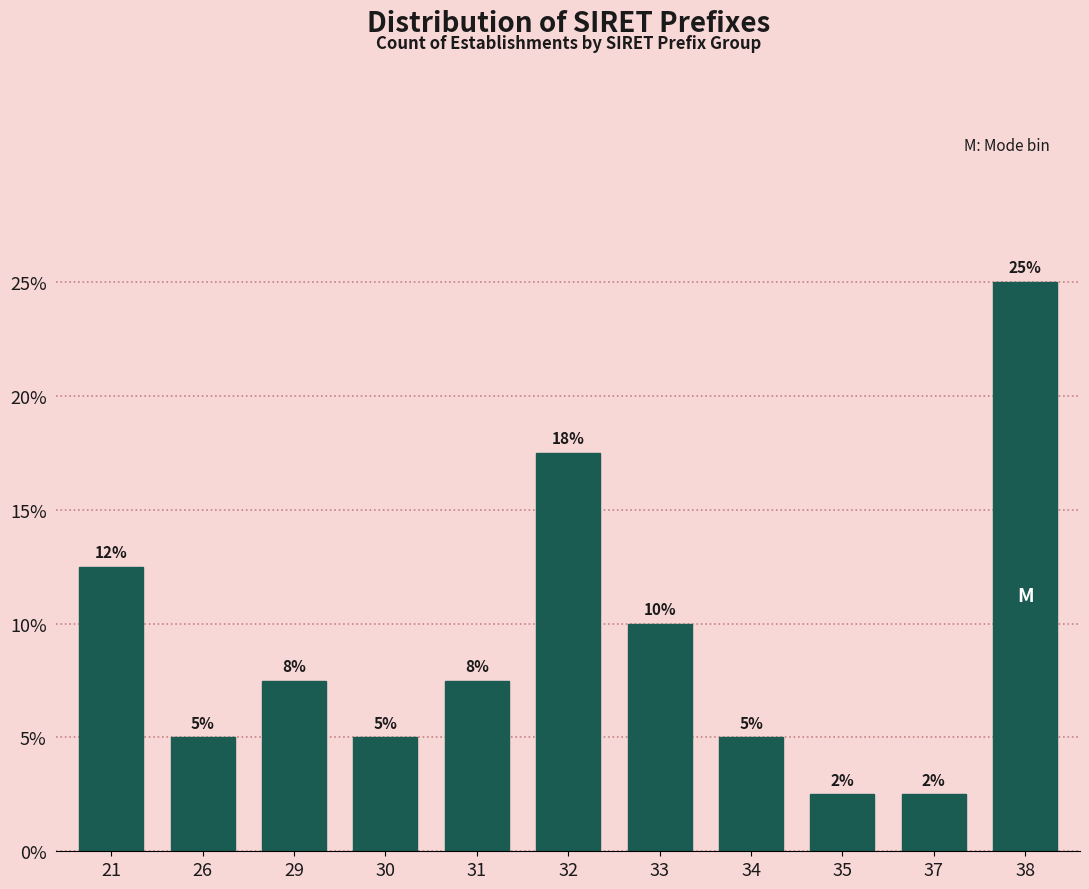

Does the chart contain any negative values?

No